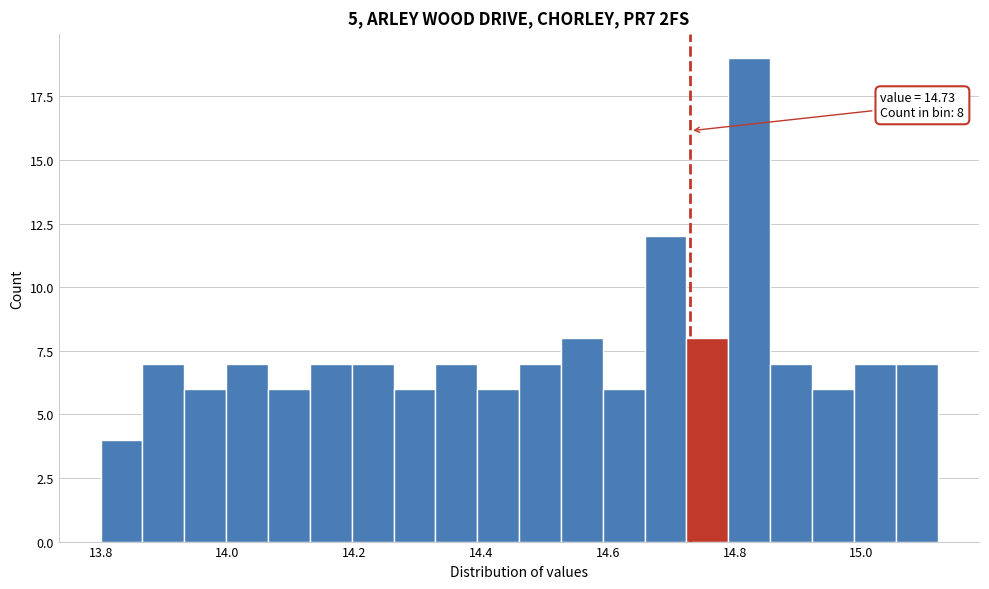

Read against the x-axis, roughly where is the centre of the tallest bar?

14.82